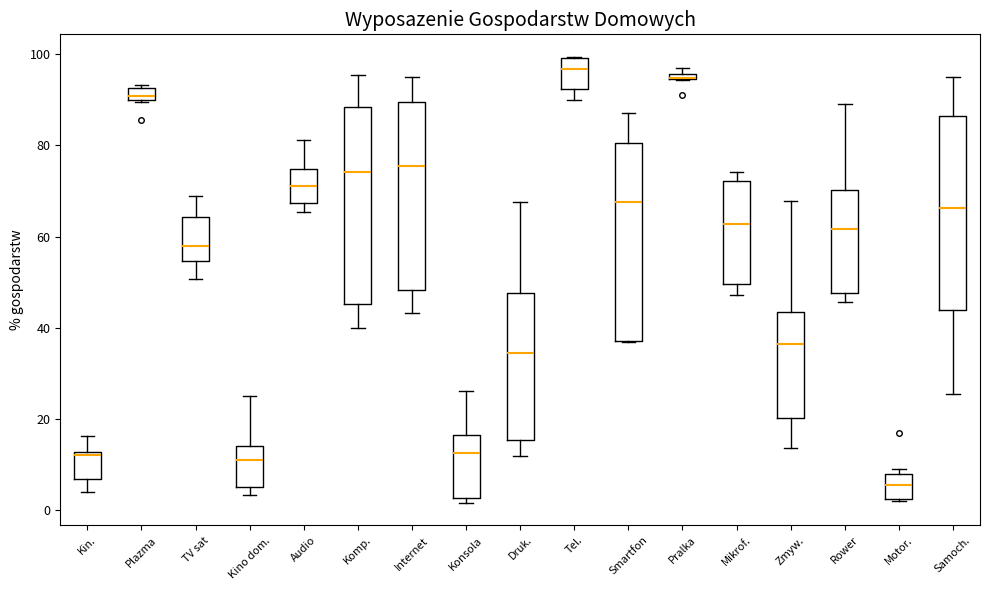

Where does the median line of the box for Audio sit on the y-axis? The values are not printed on the chart, so give them approximately, as read against the axis.

72